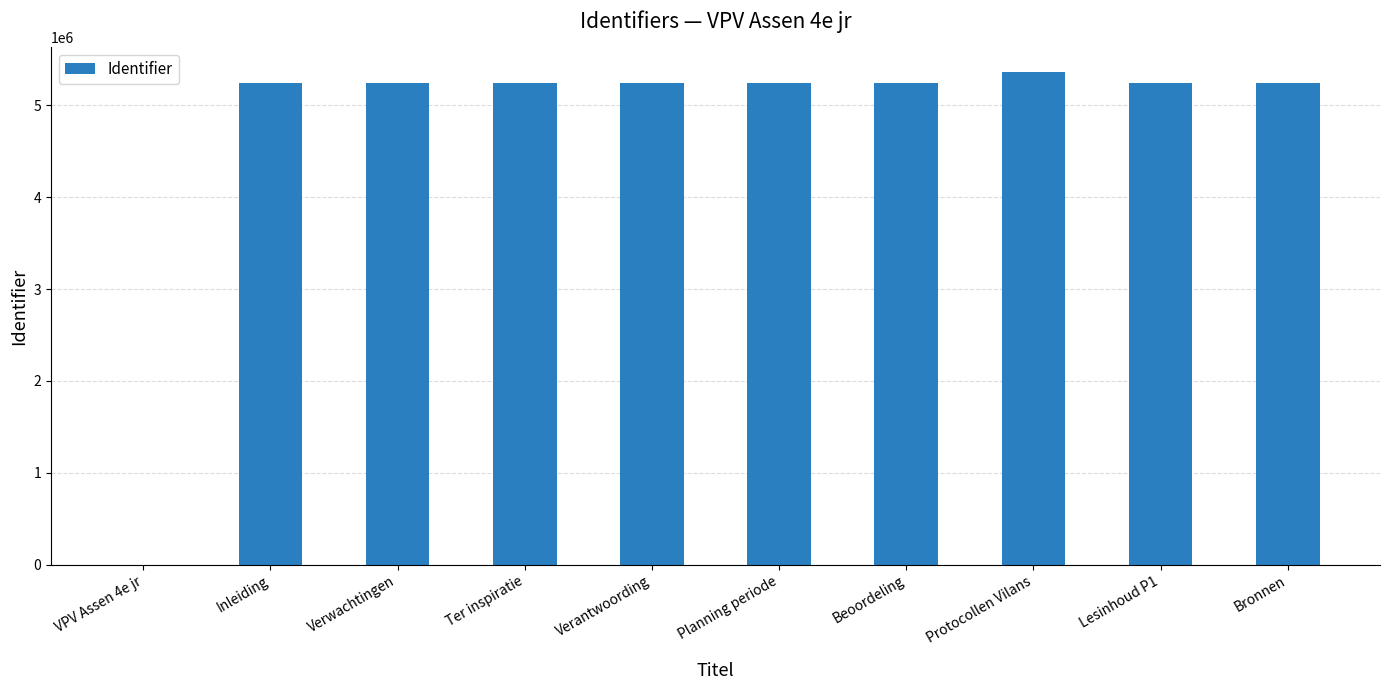

How many distinct data groups are displayed?

1